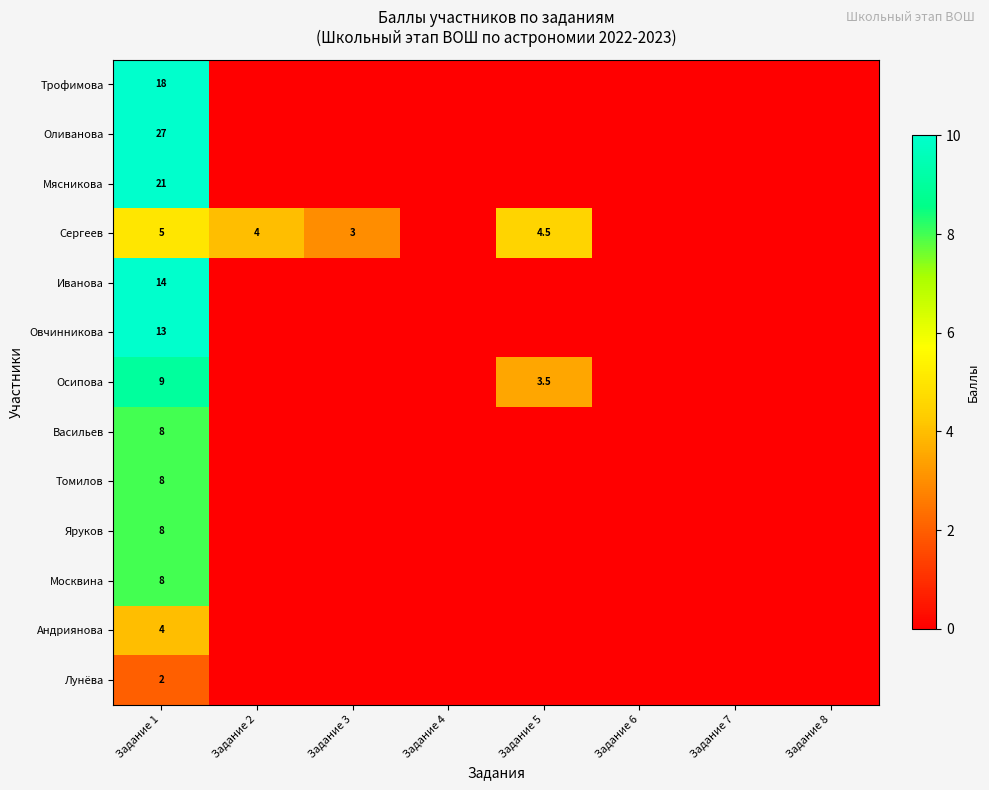

True or false: Москвина has a value of 14.1 at Задание 1.

False